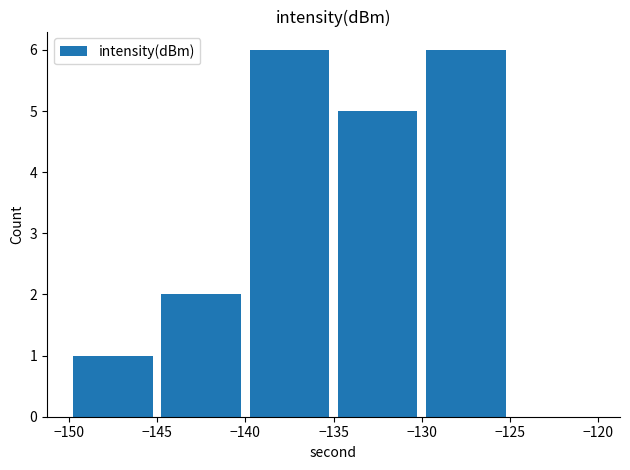

Are the bars grouped side by side (vs. stacked)?

No